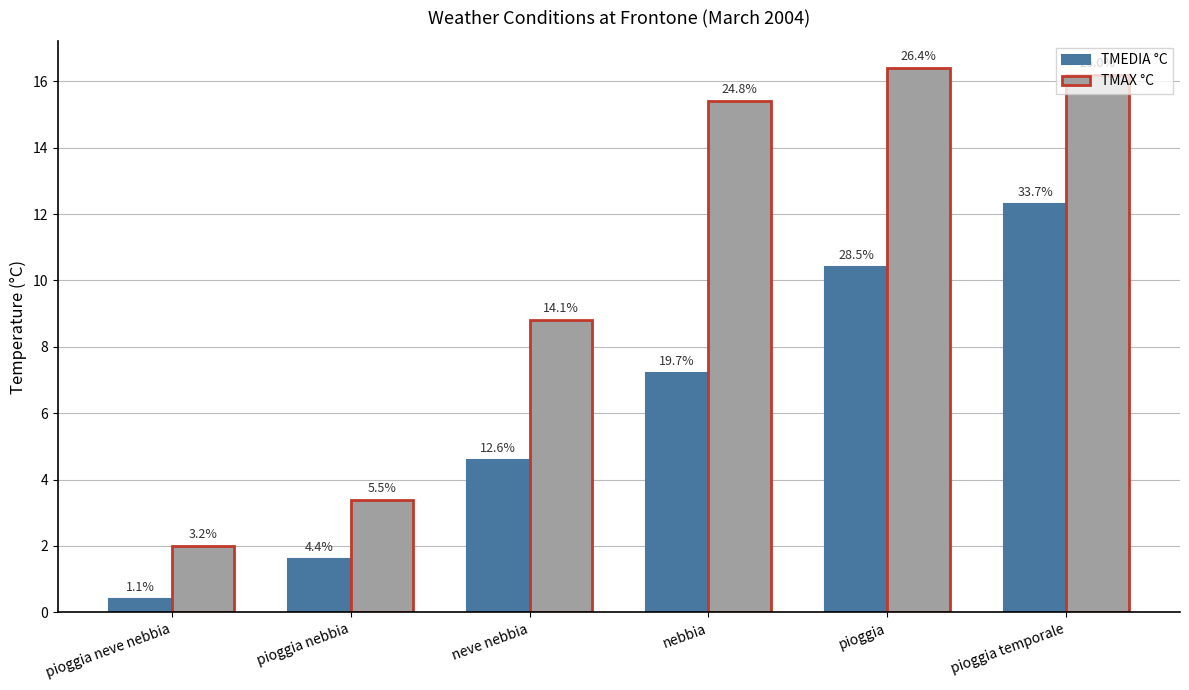

Reading left to right, extract all data points from this chart.

TMEDIA °C: pioggia neve nebbia=0.4	pioggia nebbia=1.6	neve nebbia=4.6	nebbia=7.2	pioggia=10.4	pioggia temporale=12.3
TMAX °C: pioggia neve nebbia=2.0	pioggia nebbia=3.4	neve nebbia=8.8	nebbia=15.4	pioggia=16.4	pioggia temporale=16.2